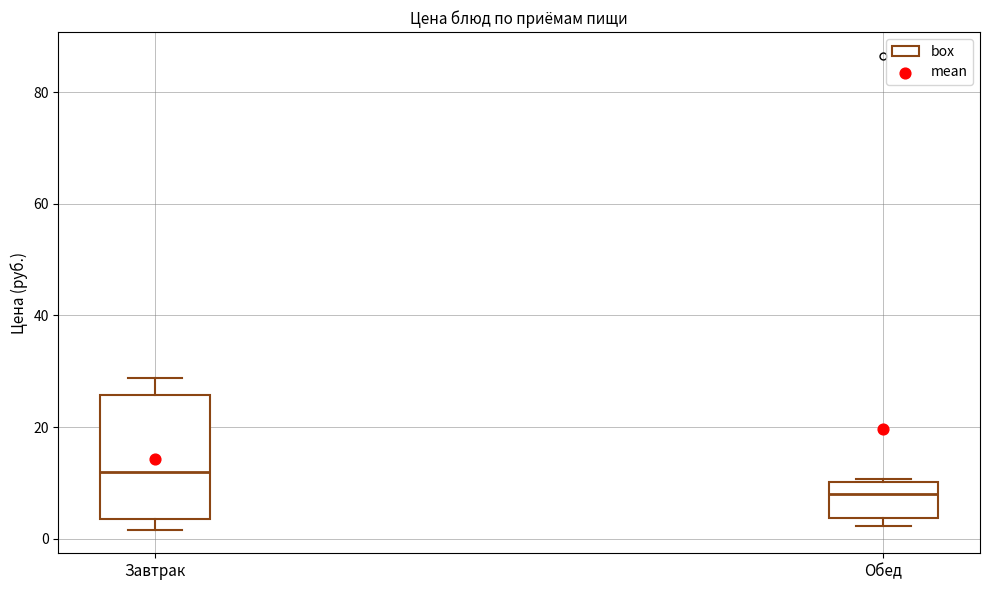

Where is the lower edge of the box for Обед on the y-axis? The values are not printed on the chart, so give them approximately, as read against the axis.

4